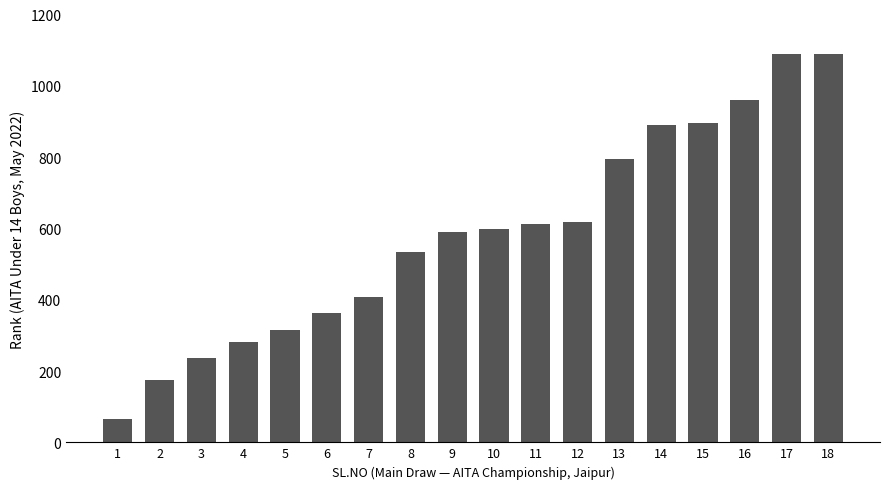

What is the change in value from 5 to 8?

+221